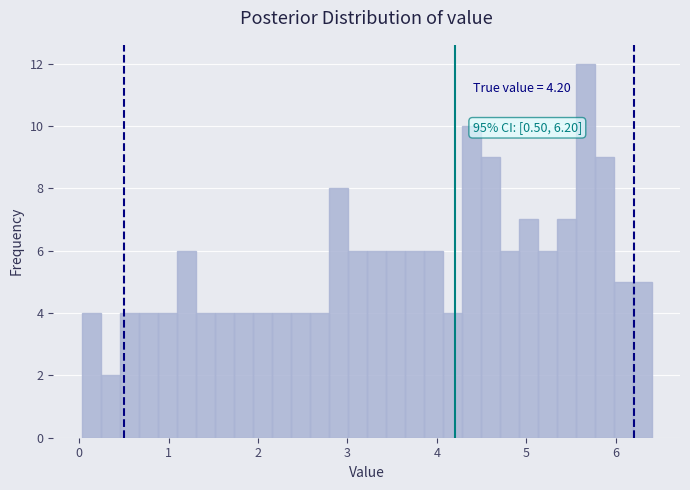

Read against the x-axis, roughly where is the centre of the tallest bar?

5.7